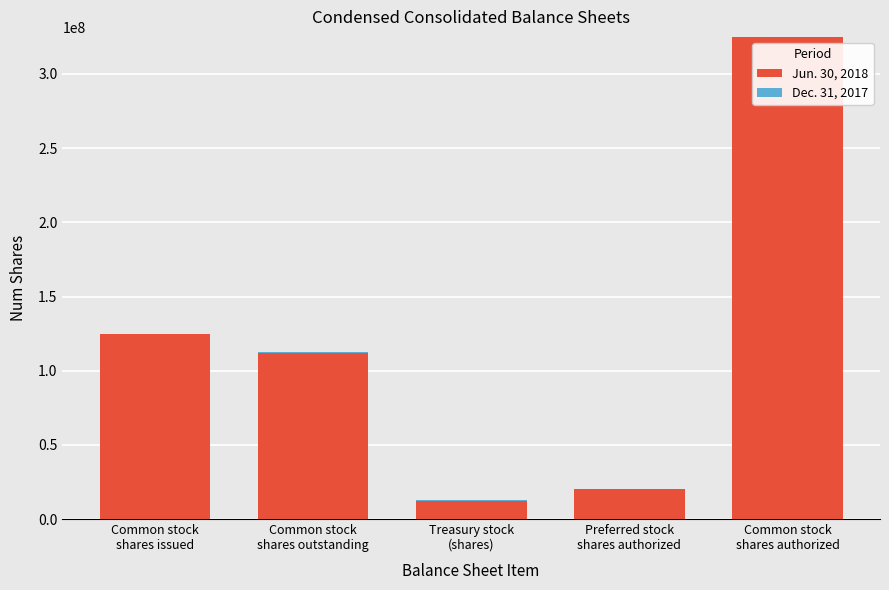

At how many categories does at least one series exceed 254861273?

1